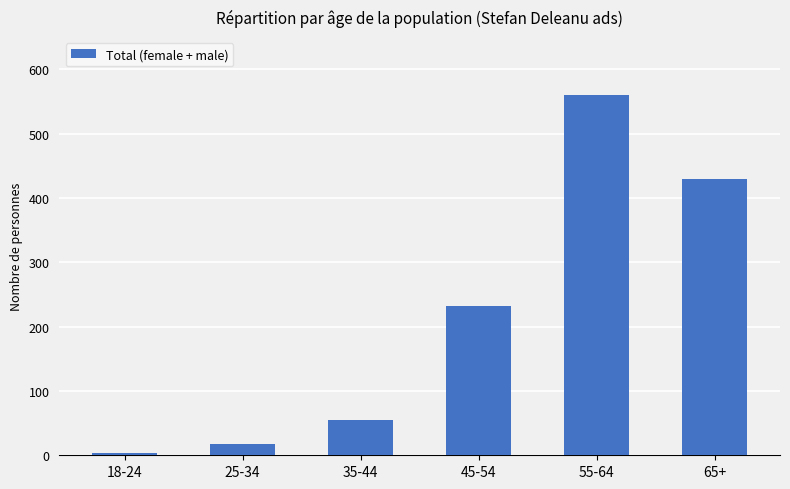

Reading right to left, list all the values displayed in this chart.

429	560	232	55	17	4